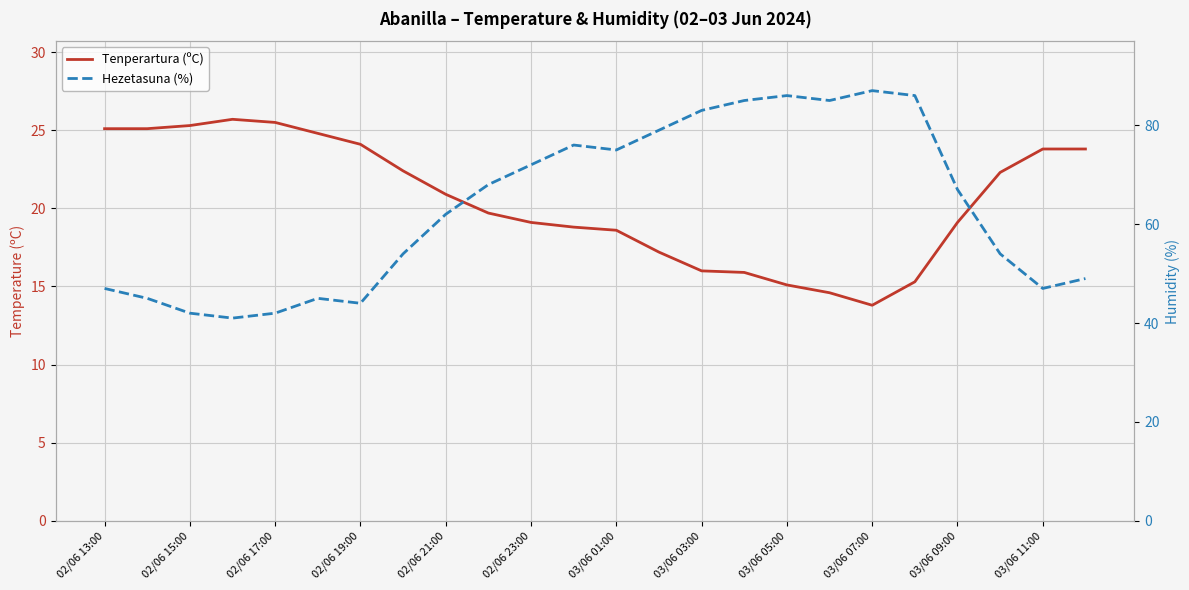

How many lines are shown in the chart?

2